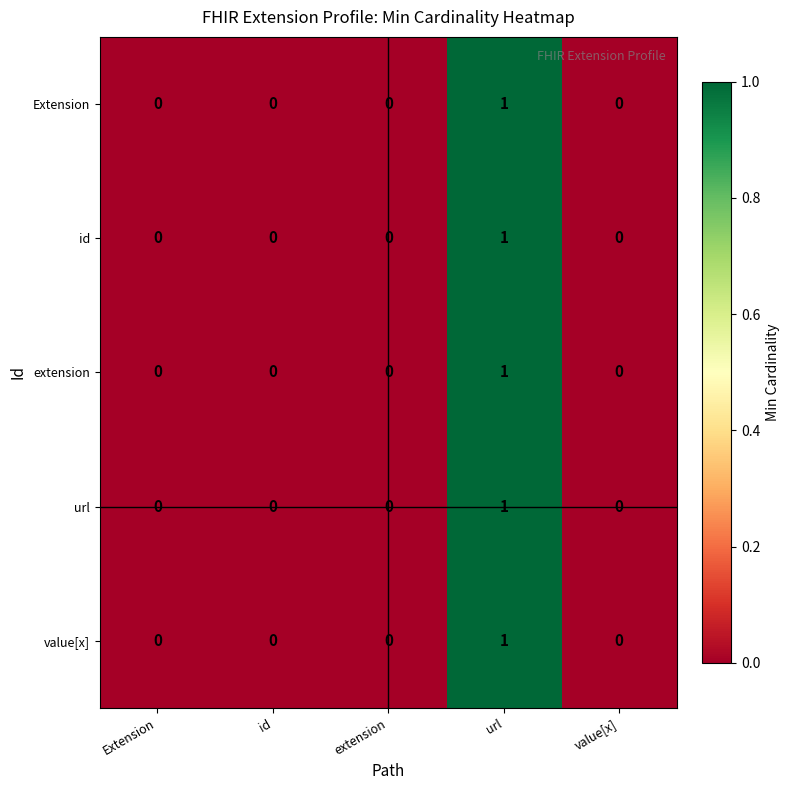

Reading right to left, what are all the values shown in this chart?

Extension: 0	1	0	0	0
id: 0	1	0	0	0
extension: 0	1	0	0	0
url: 0	1	0	0	0
value[x]: 0	1	0	0	0